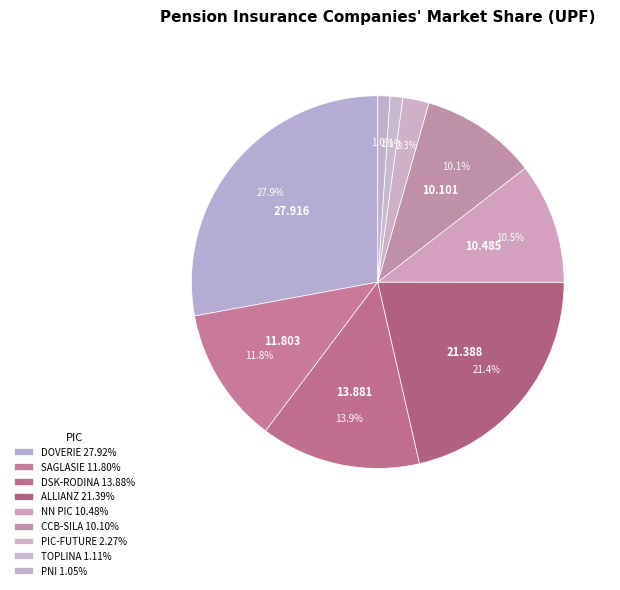

Count the number of slices in the pie.

9